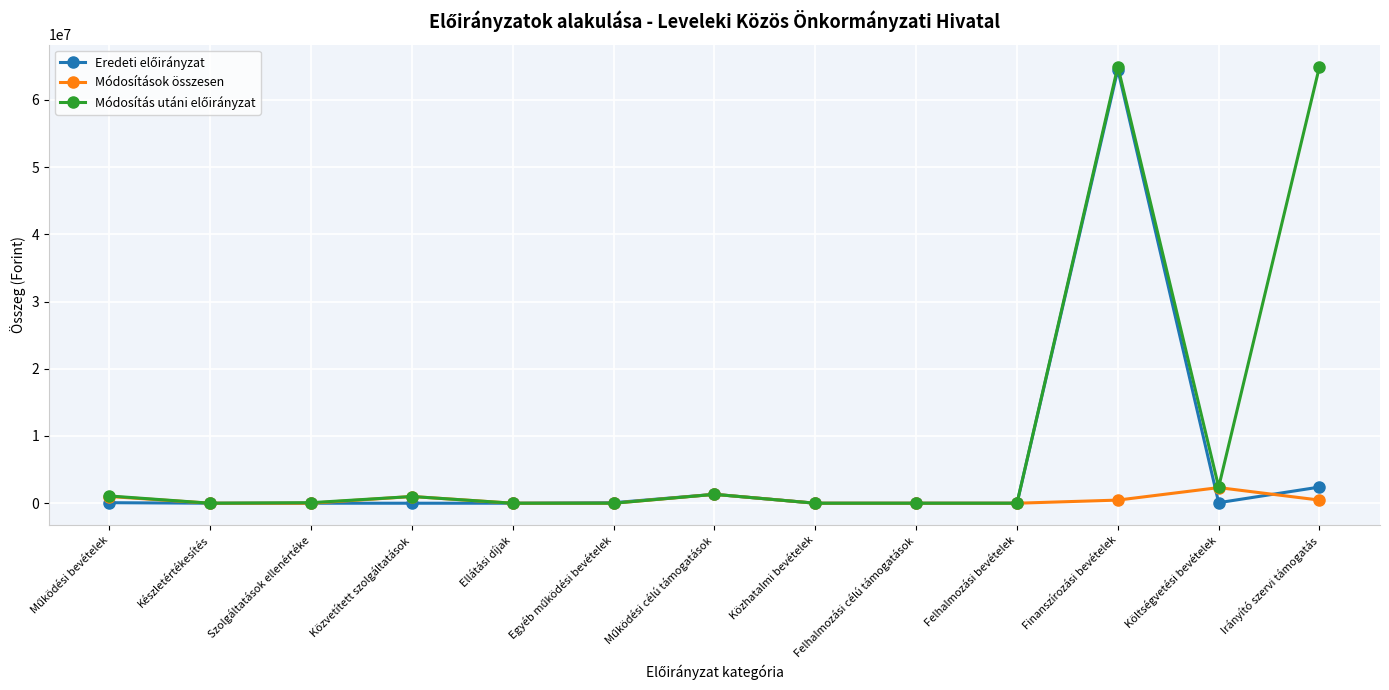

What is the label of the 1st point from the right?

Irányító szervi támogatás